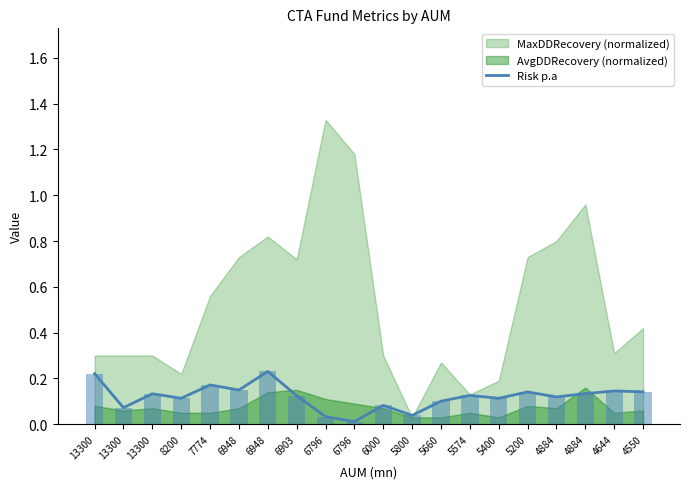

Is it true that the value at 6948 is 0.2?

False